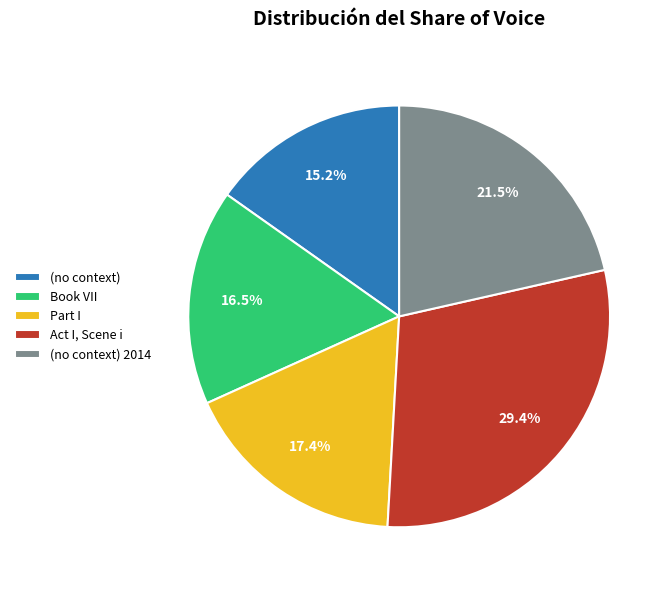

How many segments does this pie chart have?

5